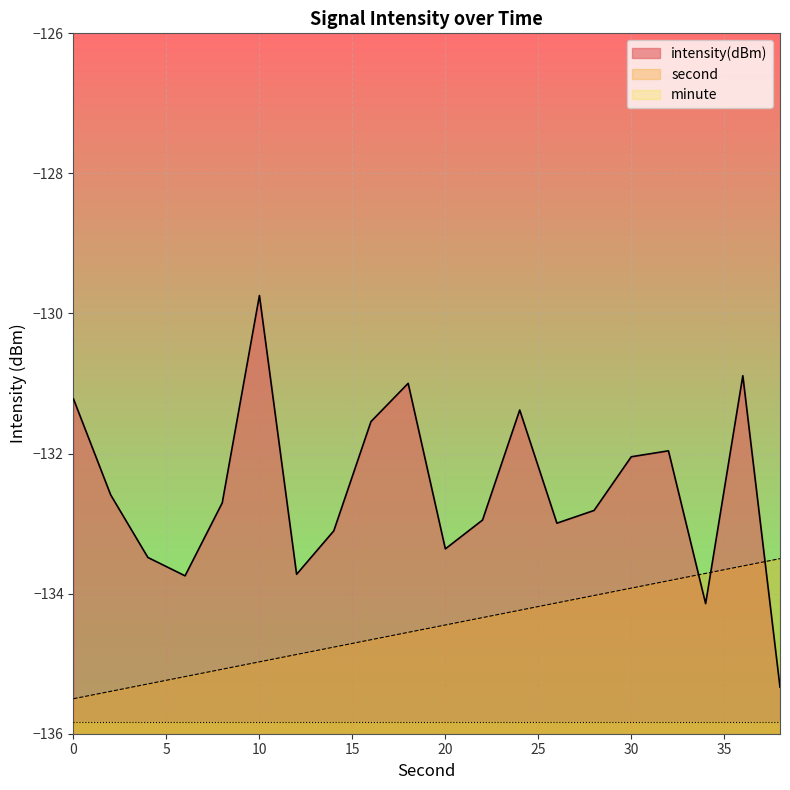

How many times do intensity(dBm) and second cross each other?

3